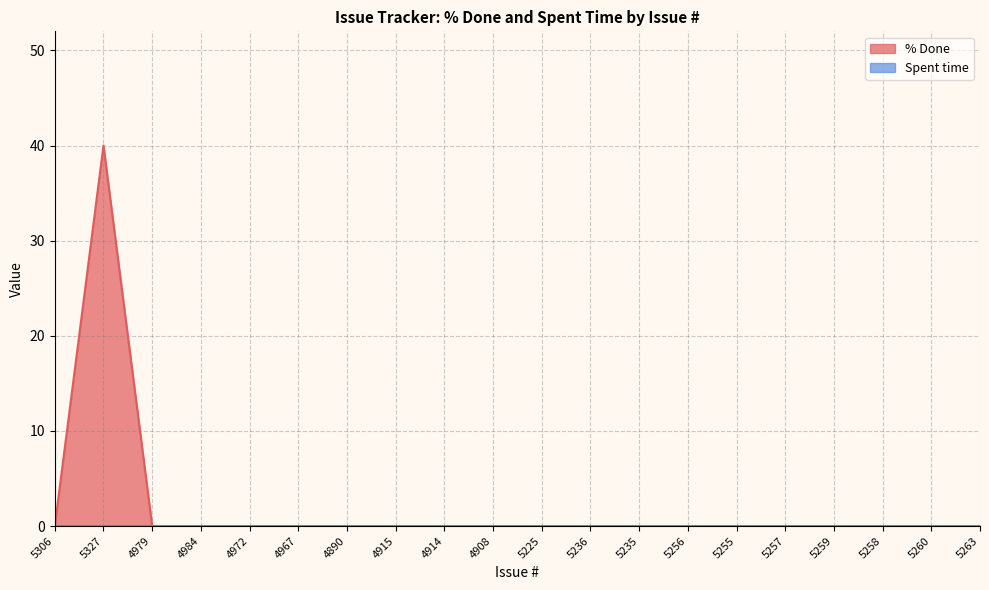

Rank the categories by value from lowest to highest.

5306, 4979, 4984, 4972, 4967, 4890, 4915, 4914, 4908, 5225, 5236, 5235, 5256, 5255, 5257, 5259, 5258, 5260, 5263, 5327